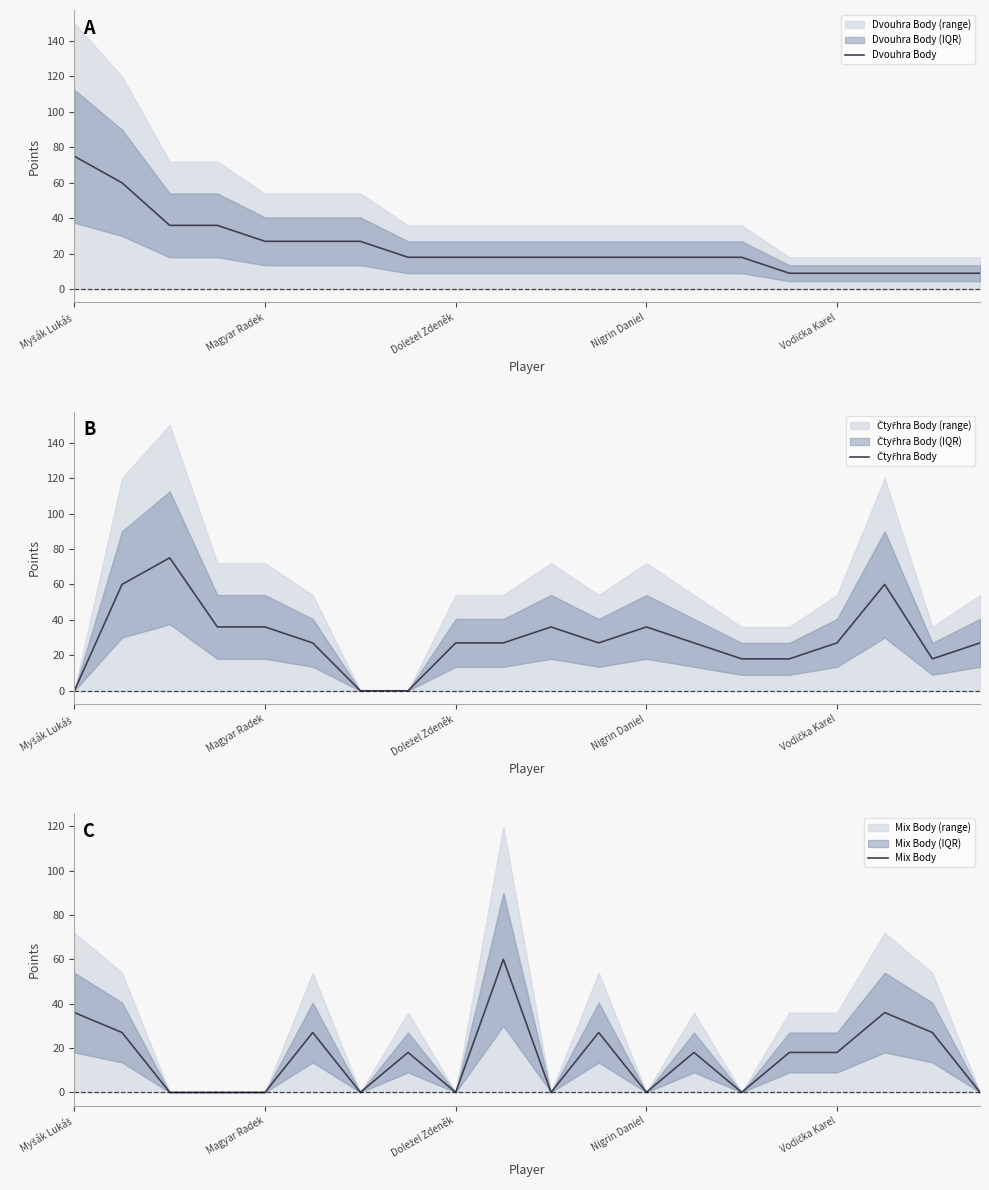

What is the label of the 1st point from the left?

Myšák Lukáš